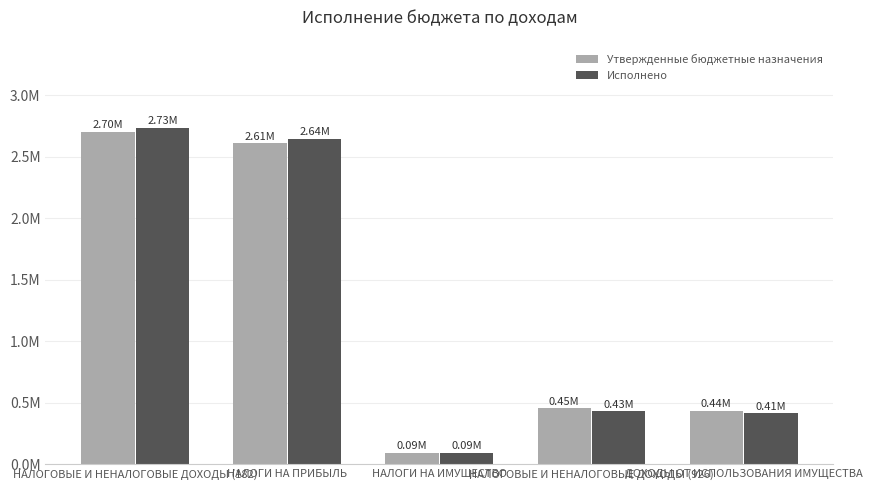

The value of Утвержденные бюджетные назначения at НАЛОГИ НА ИМУЩЕСТВО is 128356.0. True or false?

False